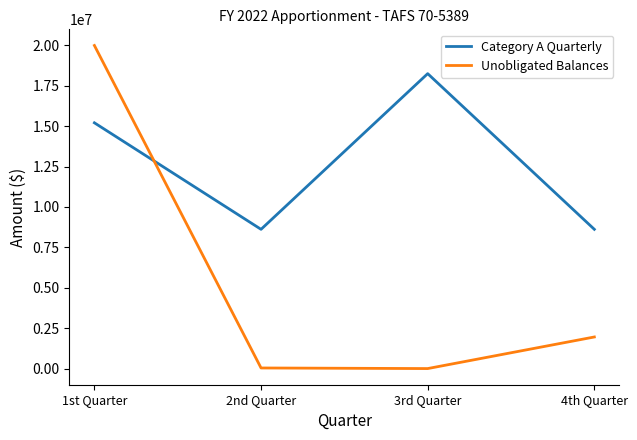

At 3rd Quarter, list the series in order from largest to smallest.

Category A Quarterly, Unobligated Balances